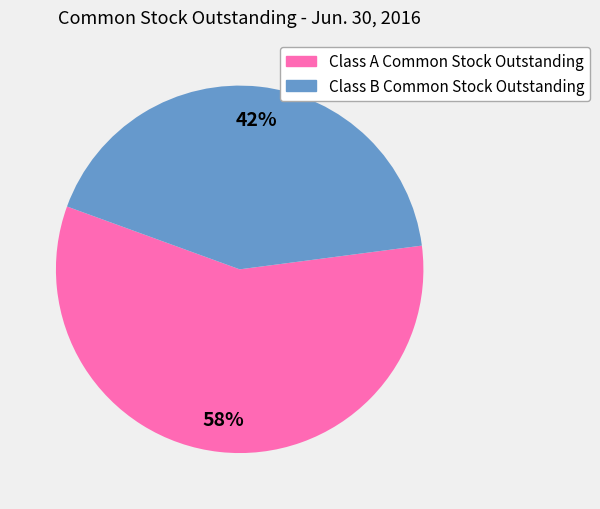

Which slice is the largest?

Class A Common Stock Outstanding